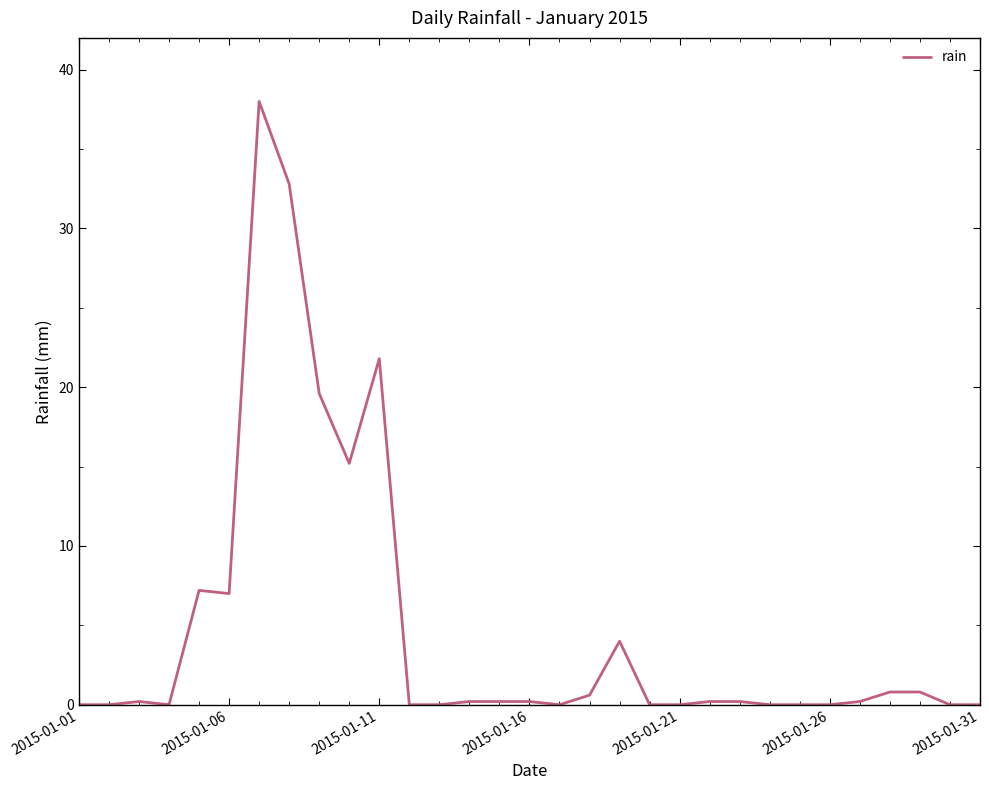

What is the difference between the maximum and minimum values?

38.0